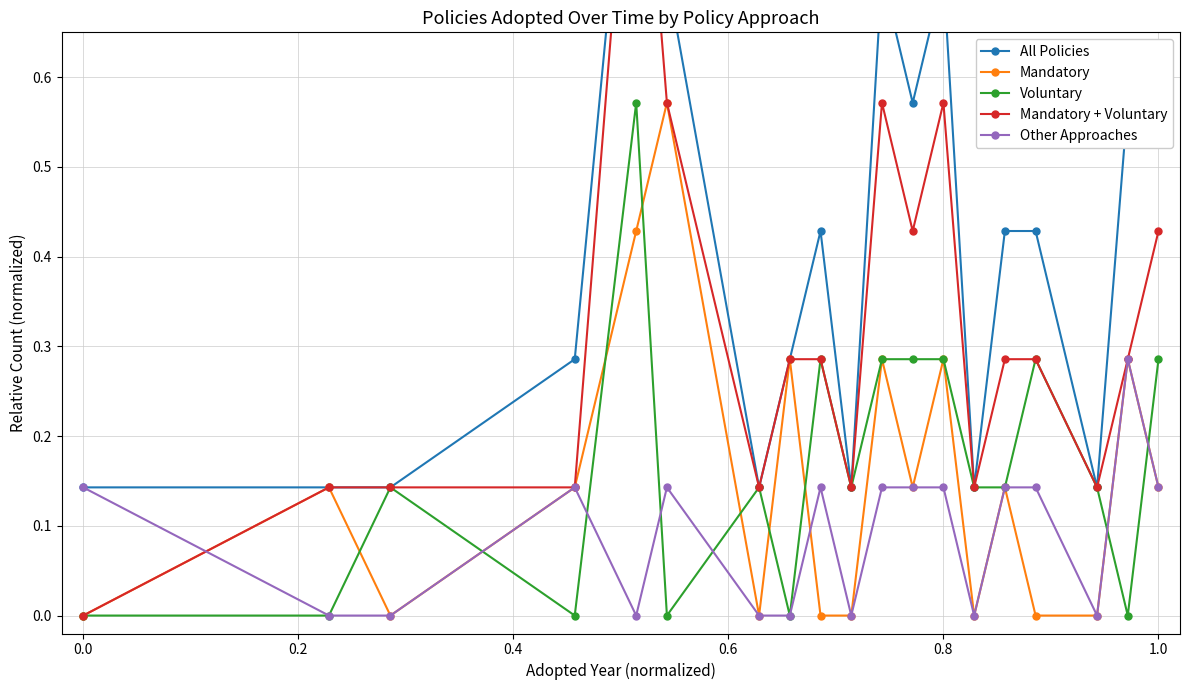

How many lines are shown in the chart?

5